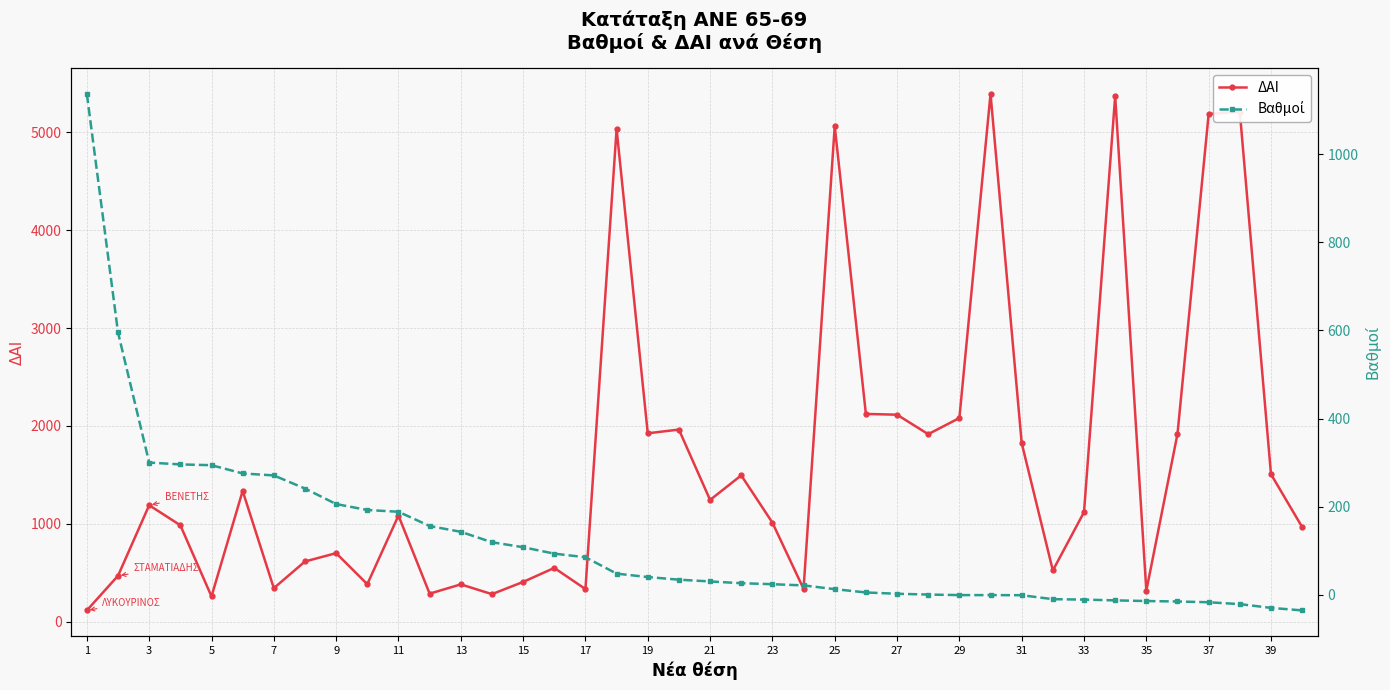

Which series has the largest total across all categories?

ΔΑΙ